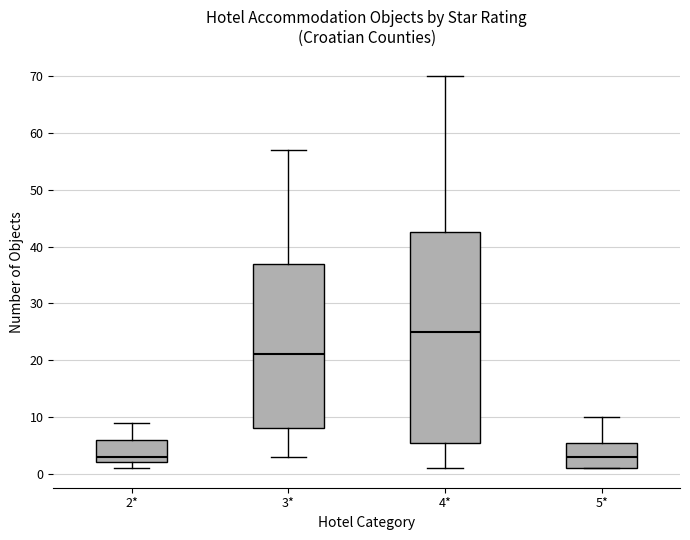

Reading left to right, read every box against the y-axis: the position of its median line, the range the box covers, and the ends of its whiskers. The values are not printed on the chart, so give them approximately, as read against the axis.

2*: median 3, box 2 to 6, whiskers 1 to 9
3*: median 21, box 8 to 37, whiskers 3 to 57
4*: median 25, box 6 to 43, whiskers 1 to 70
5*: median 3, box 1 to 6, whiskers 1 to 10